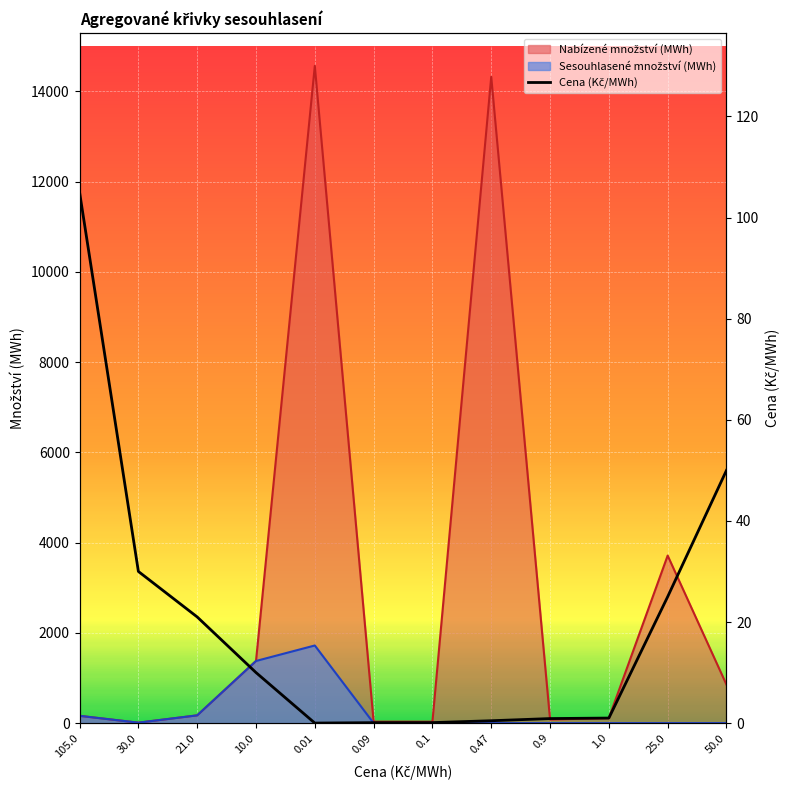

Between 105.0 and 0.01, which series saw the biggest shift?

Nabízené množství (MWh)